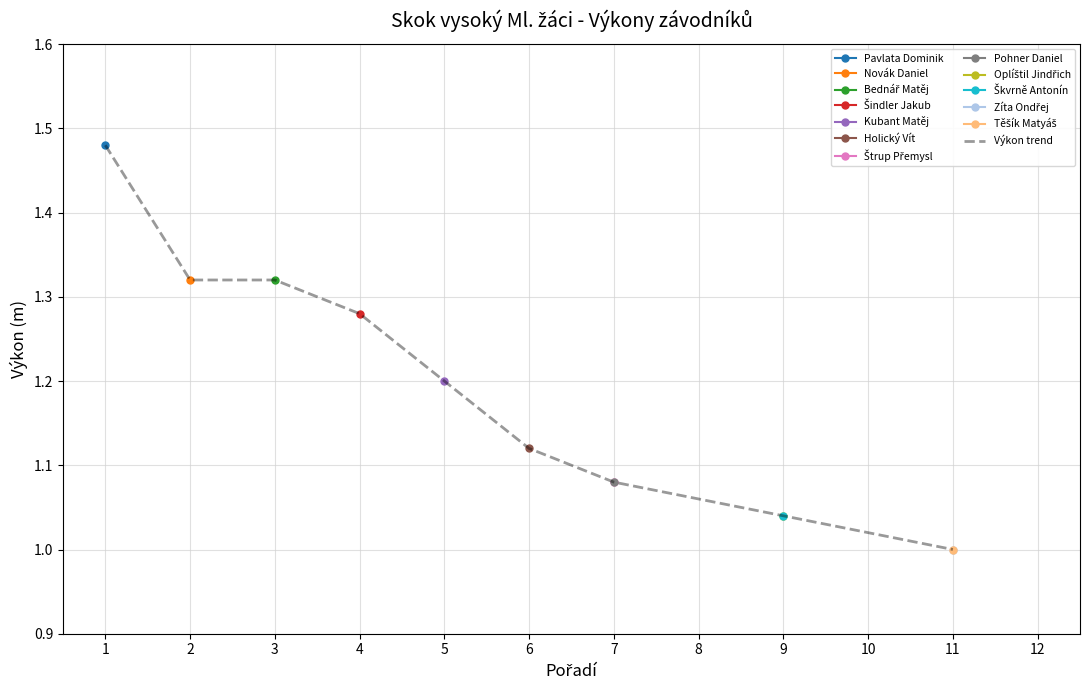

At which label is the value closest to 1?

11